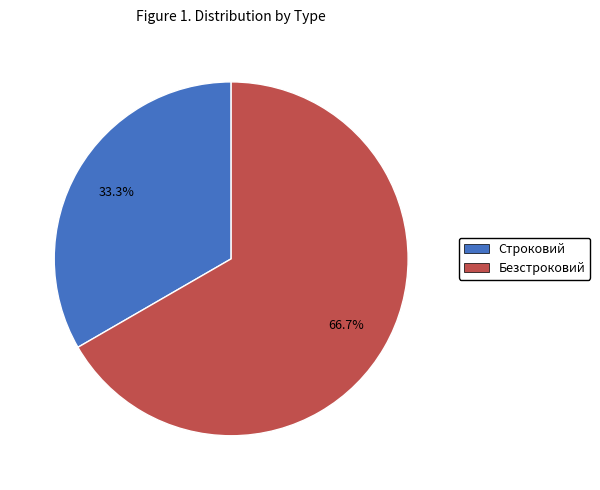

Which slice is the largest?

Безстроковий